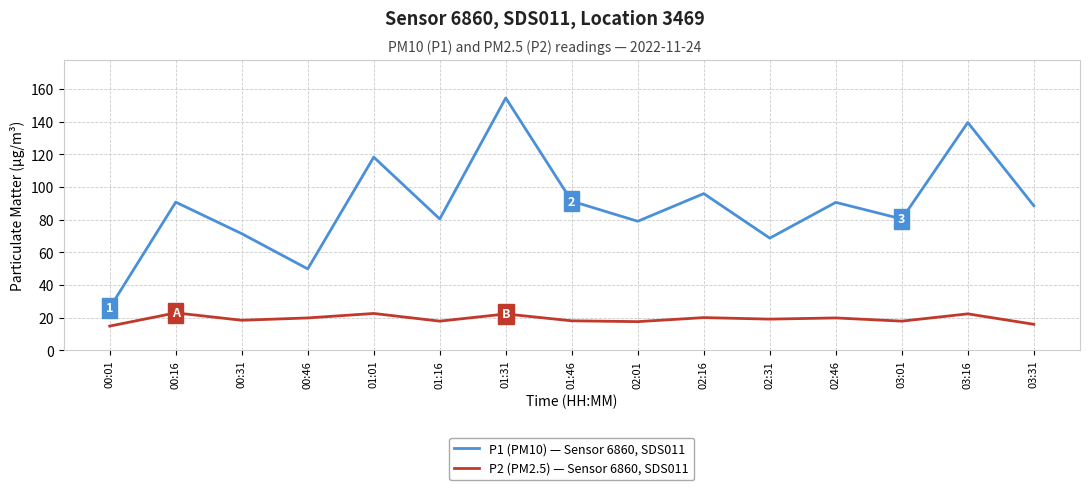

The value of P1 (PM10) — Sensor 6860, SDS011 at 00:46 is 49.8. True or false?

True